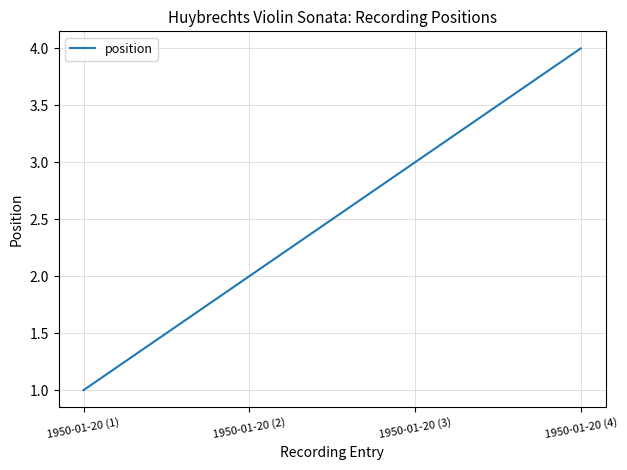

What is the difference between the maximum and minimum values?

3